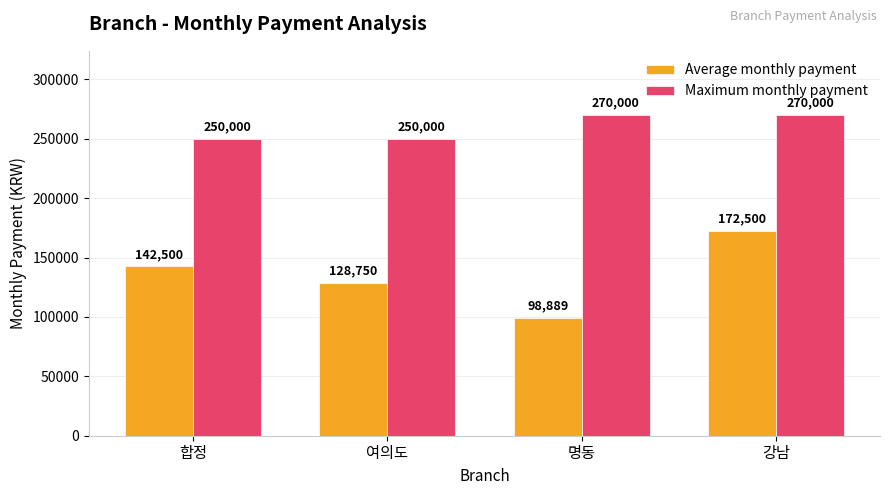

What is the maximum value shown in the chart?

270000